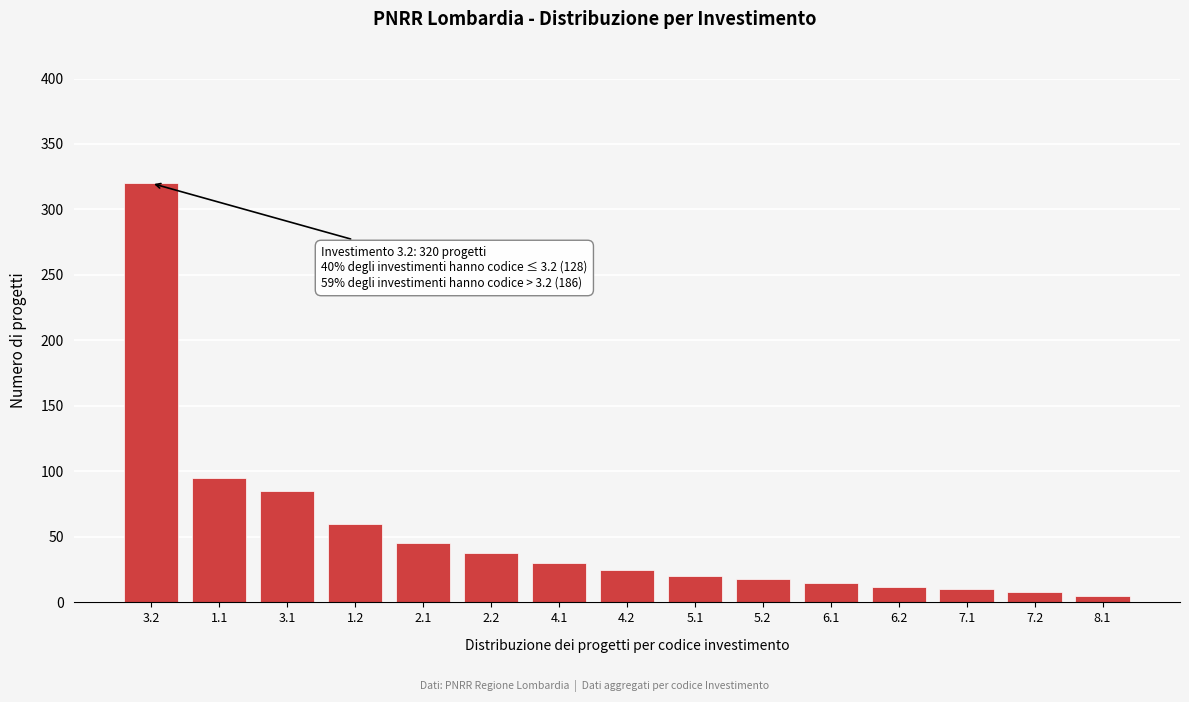

Reading left to right, transcribe all the data shown in this chart.

320	95	85	60	45	38	30	25	20	18	15	12	10	8	5